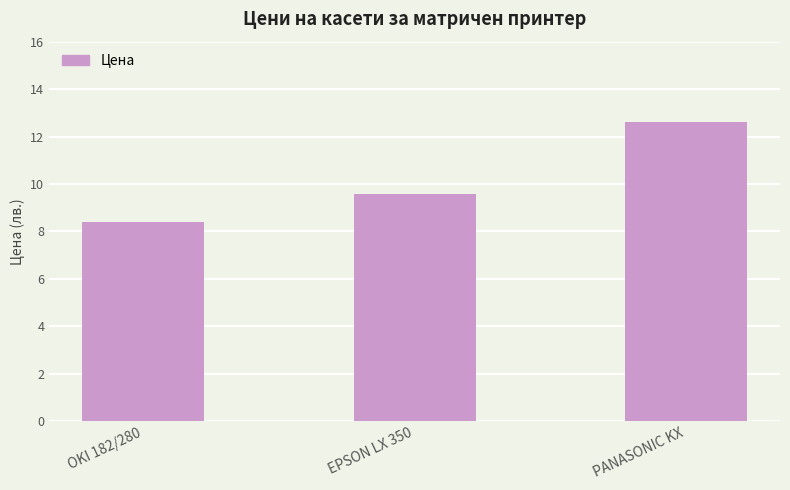

Which category has the lowest value across all series?

OKI 182/280